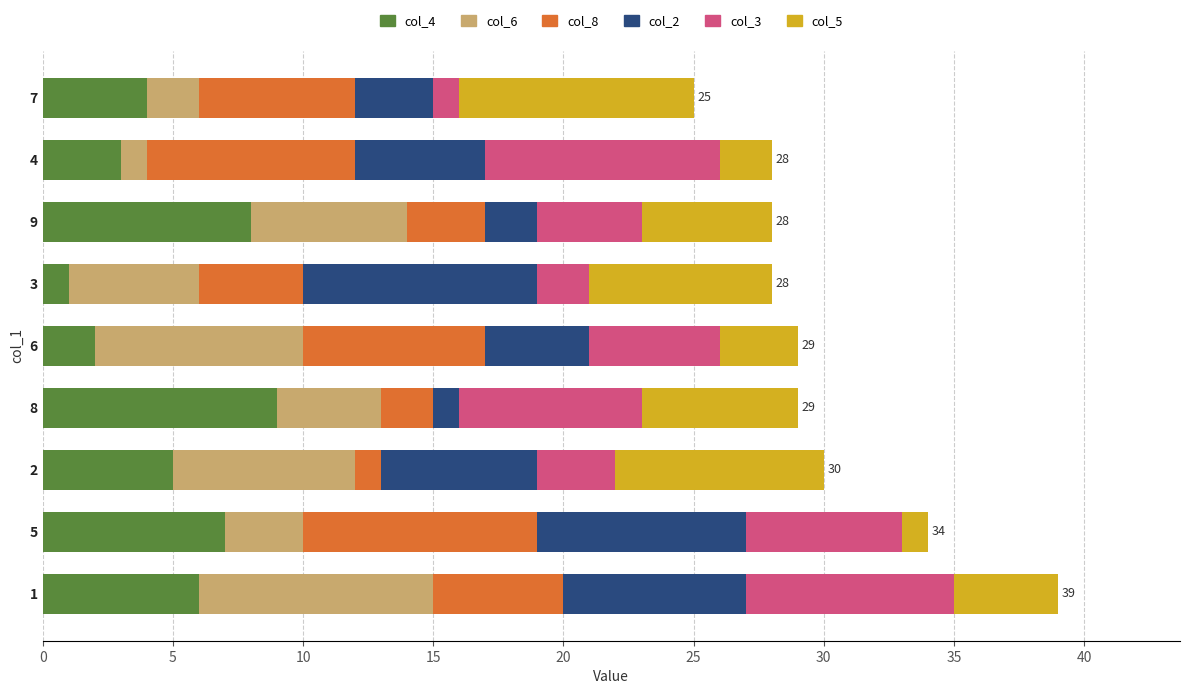

Which series has the largest total across all categories?

col_4